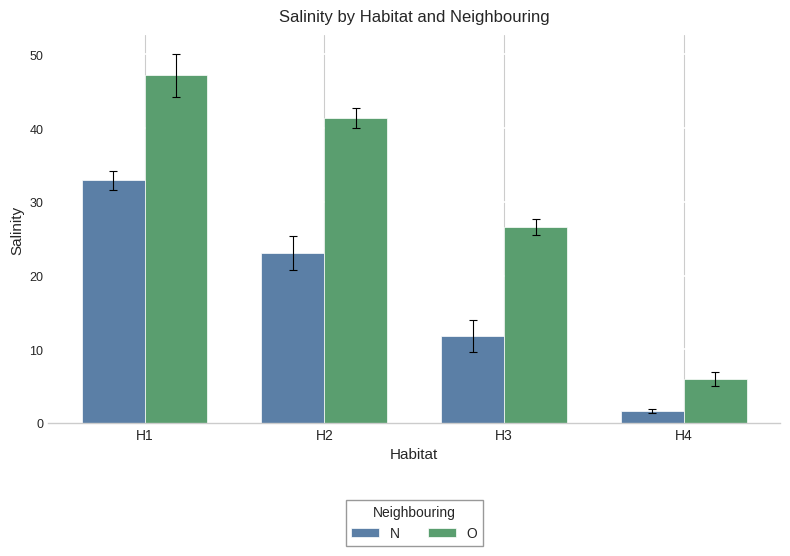

Between H3 and H4, which series saw the biggest shift?

O